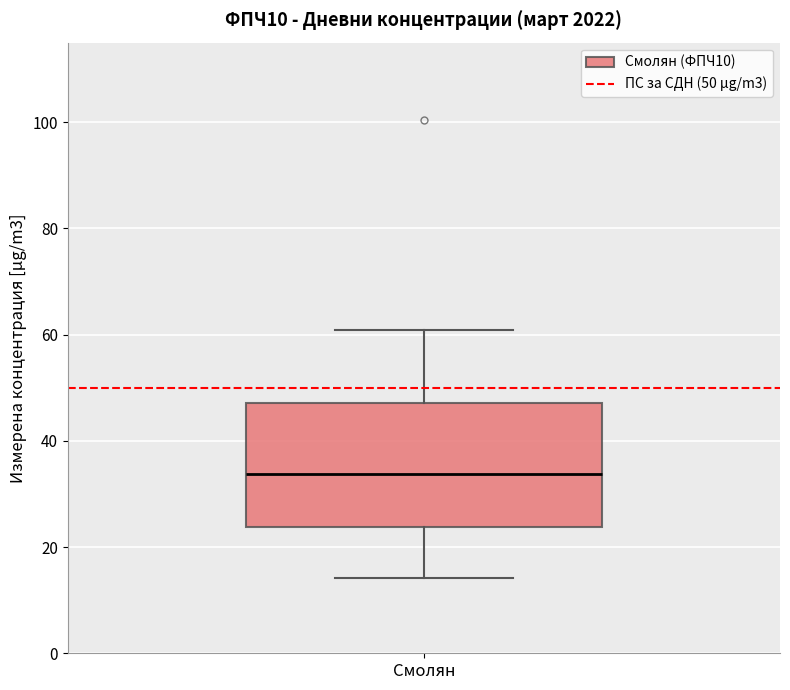

Transcribe this box plot: give where the median line is, the range the box spans, and where the two whiskers end, as read against the y-axis. The values are not printed on the chart, so give them approximately, as read against the axis.

median 34, box 24 to 48, whiskers 14 to 60